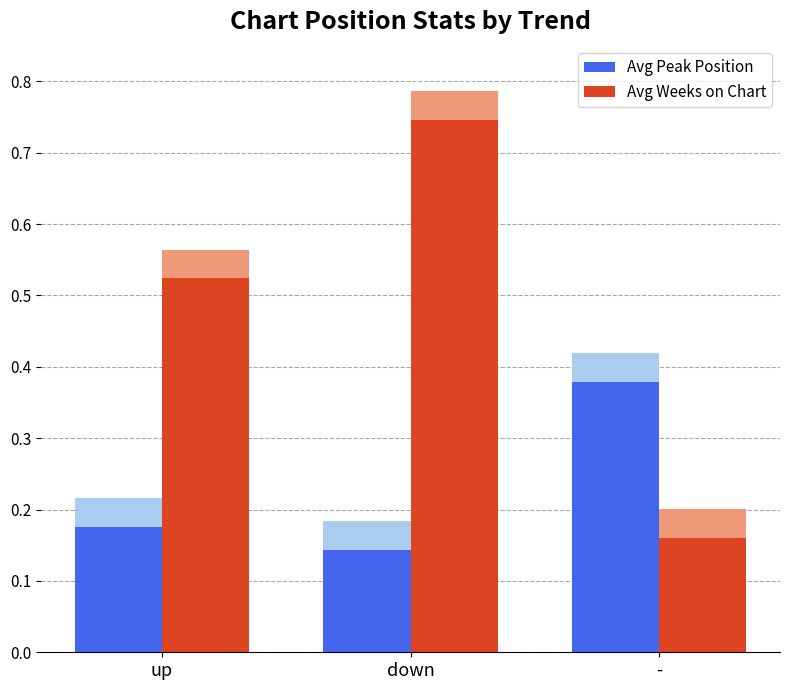

How many distinct data groups are displayed?

2